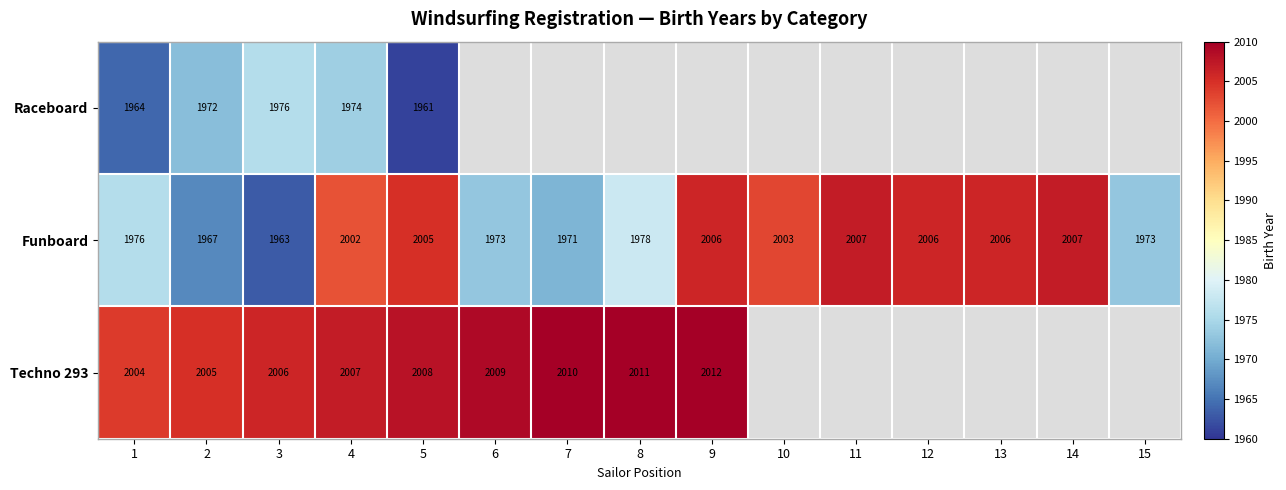

How many series are shown in this chart?

3